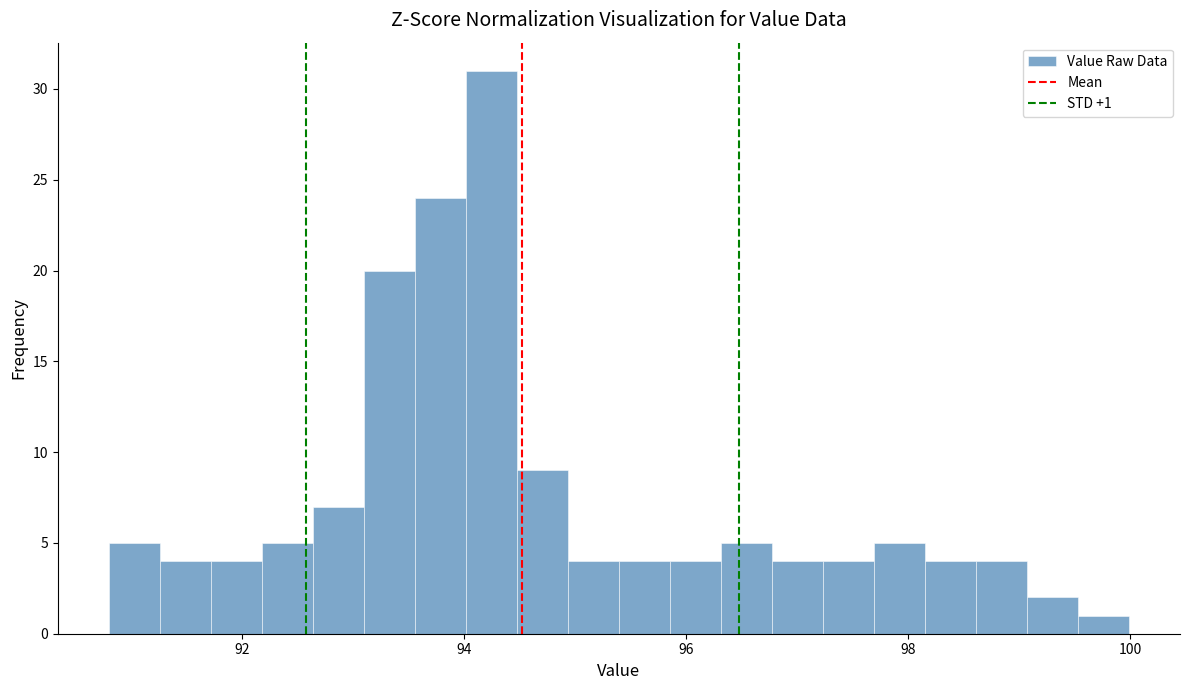

Around what value on the x-axis is the tallest bar? Give the approximate position of its centre, as read against the axis.

94.2